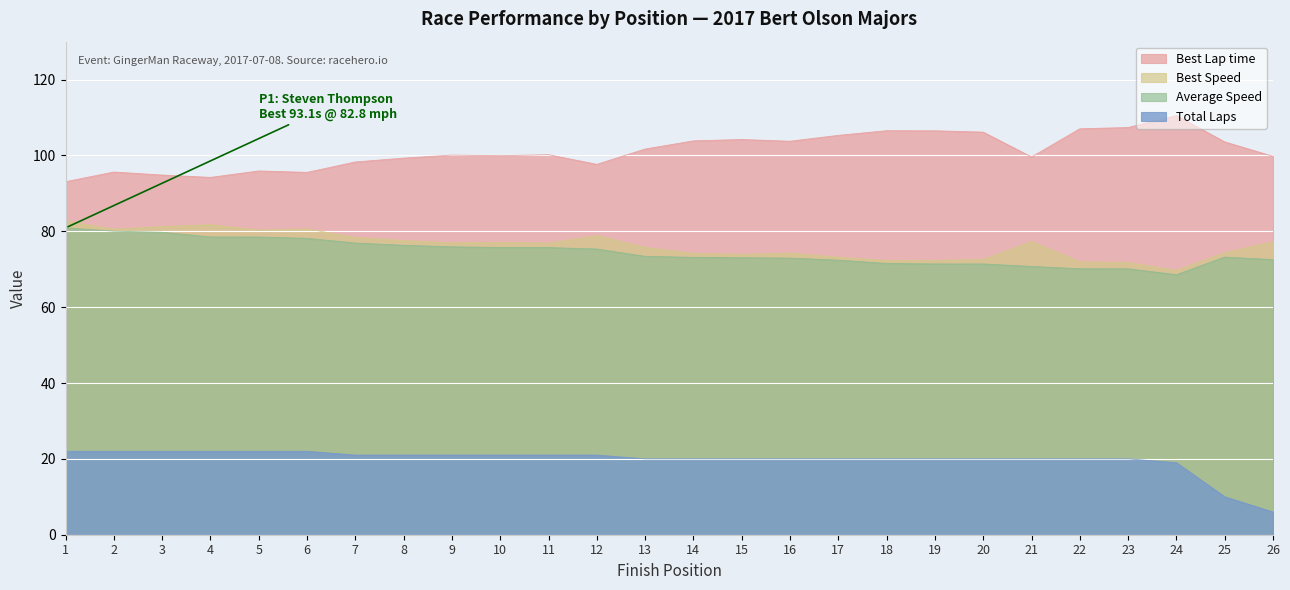

Reading left to right, extract all data points from this chart.

Total Laps: 1=22.0	2=22.0	3=22.0	4=22.0	5=22.0	6=22.0	7=21.0	8=21.0	9=21.0	10=21.0	11=21.0	12=21.0	13=20.0	14=20.0	15=20.0	16=20.0	17=20.0	18=20.0	19=20.0	20=20.0	21=20.0	22=20.0	23=20.0	24=19.0	25=10.0	26=6.0
Best Lap time: 1=93.1	2=95.6	3=94.8	4=94.2	5=95.9	6=95.5	7=98.3	8=99.3	9=100.1	10=99.9	11=100.2	12=97.7	13=101.7	14=103.8	15=104.2	16=103.8	17=105.3	18=106.5	19=106.5	20=106.2	21=99.6	22=107.0	23=107.4	24=110.5	25=103.6	26=99.8
Best Speed: 1=82.8	2=80.6	3=81.2	4=81.8	5=80.3	6=80.6	7=78.4	8=77.6	9=77.0	10=77.1	11=76.9	12=78.9	13=75.8	14=74.2	15=73.9	16=74.3	17=73.2	18=72.3	19=72.3	20=72.6	21=77.3	22=72.0	23=71.8	24=69.7	25=74.4	26=77.2
Average Speed: 1=80.9	2=80.0	3=79.7	4=78.5	5=78.5	6=78.1	7=76.9	8=76.3	9=75.9	10=75.7	11=75.7	12=75.3	13=73.4	14=73.1	15=73.0	16=72.9	17=72.4	18=71.5	19=71.4	20=71.4	21=70.7	22=70.1	23=70.1	24=68.6	25=73.2	26=72.5